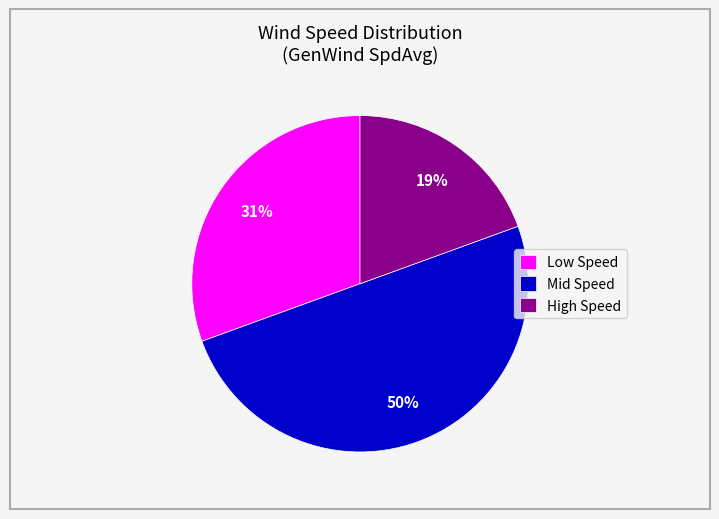

Does Low Speed represent more than half of the total?

No